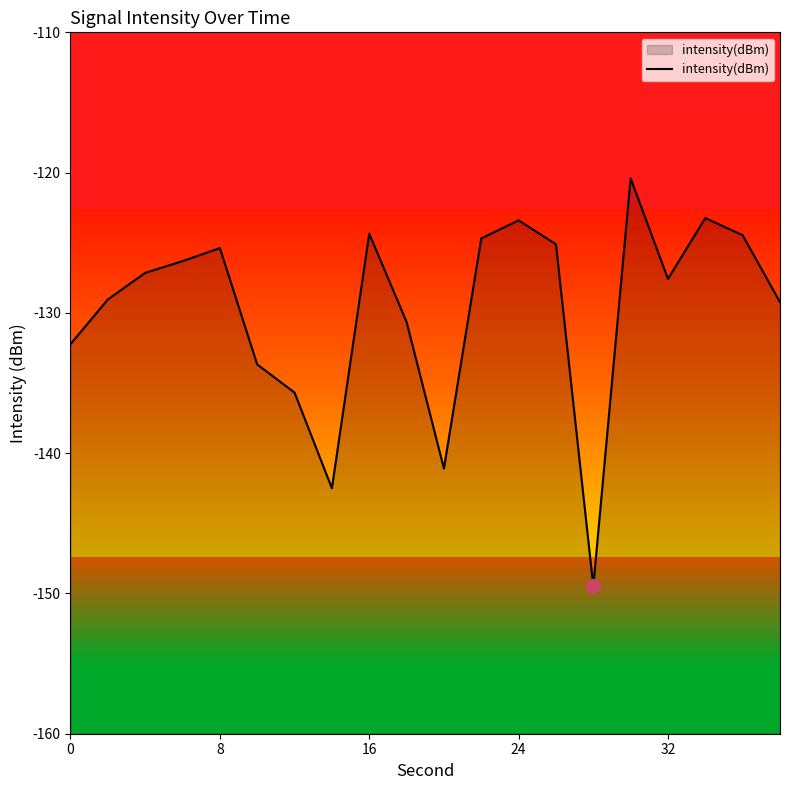

How many interior local peaks (higher than both neighbors) does the data have?

5